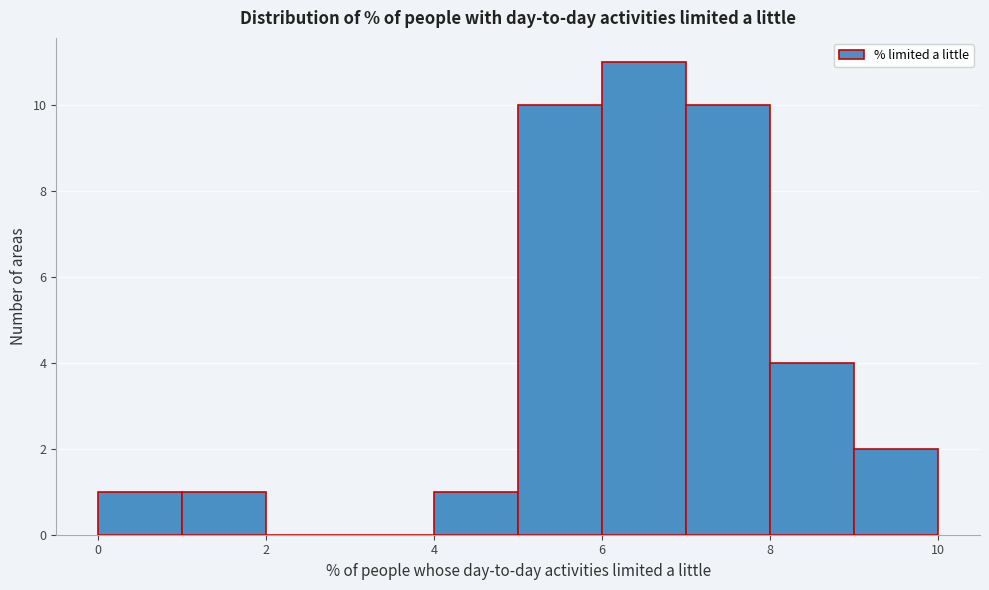

Reading left to right, list every bar in this chart as the range it spans on the x-axis followed by its height. The values are not printed on the chart, so give them approximately, as read against the axis.

0 to 1: 1
1 to 2: 1
2 to 3: 0
3 to 4: 0
4 to 5: 1
5 to 6: 10
6 to 7: 11
7 to 8: 10
8 to 9: 4
9 to 10: 2